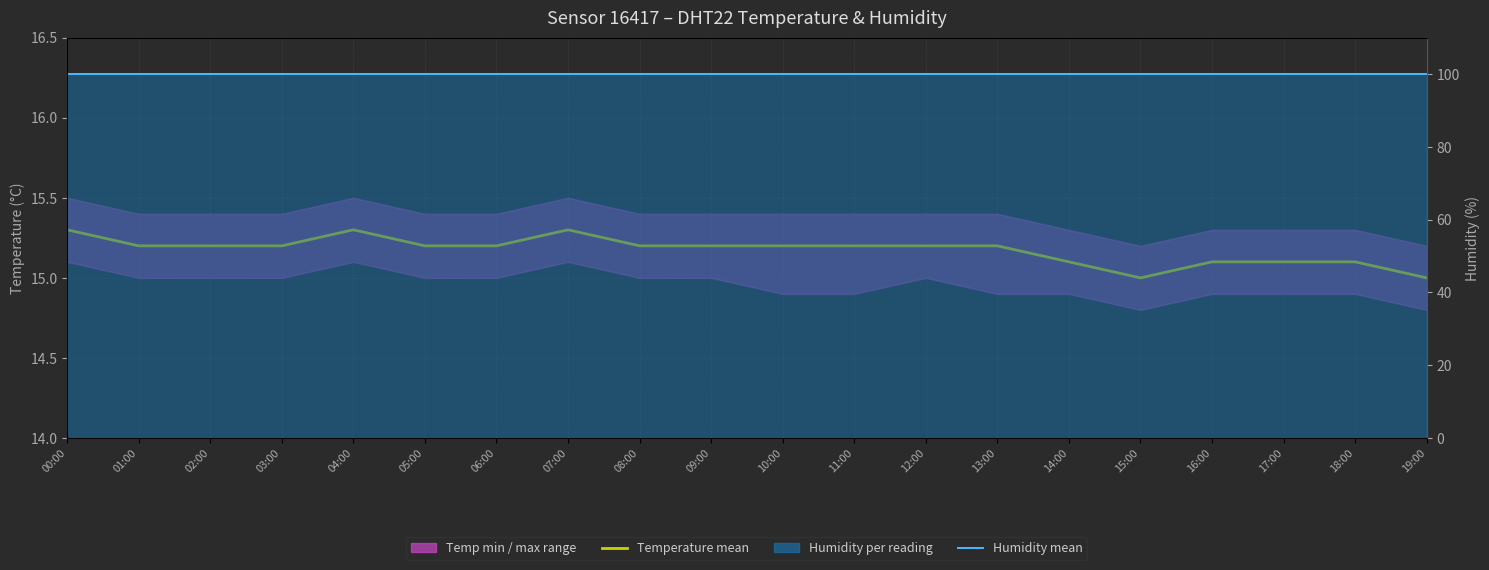

Reading left to right, what are all the values shown in this chart?

Temperature mean: 00:00=15.3	01:00=15.2	02:00=15.2	03:00=15.2	04:00=15.3	05:00=15.2	06:00=15.2	07:00=15.3	08:00=15.2	09:00=15.2	10:00=15.2	11:00=15.2	12:00=15.2	13:00=15.2	14:00=15.1	15:00=15.0	16:00=15.1	17:00=15.1	18:00=15.1	19:00=15.0
Humidity mean: 00:00=99.9	01:00=99.9	02:00=99.9	03:00=99.9	04:00=99.9	05:00=99.9	06:00=99.9	07:00=99.9	08:00=99.9	09:00=99.9	10:00=99.9	11:00=99.9	12:00=99.9	13:00=99.9	14:00=99.9	15:00=99.9	16:00=99.9	17:00=99.9	18:00=99.9	19:00=99.9